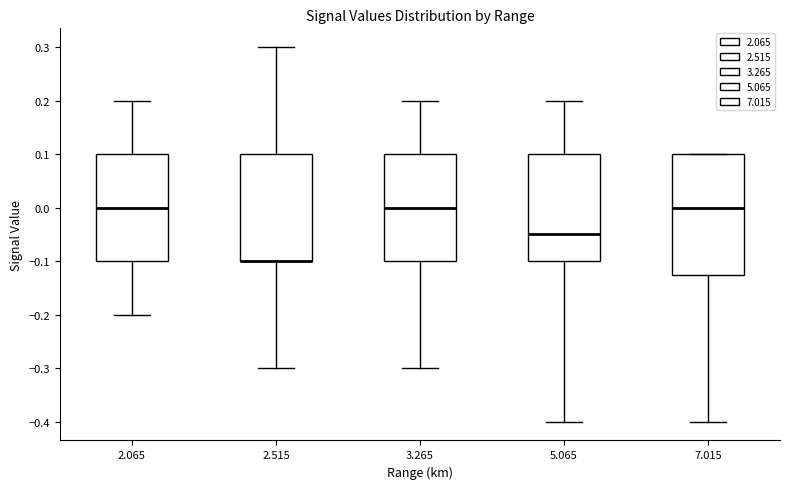

Which box is the tallest, from its lower edge to its upper edge?

7.015